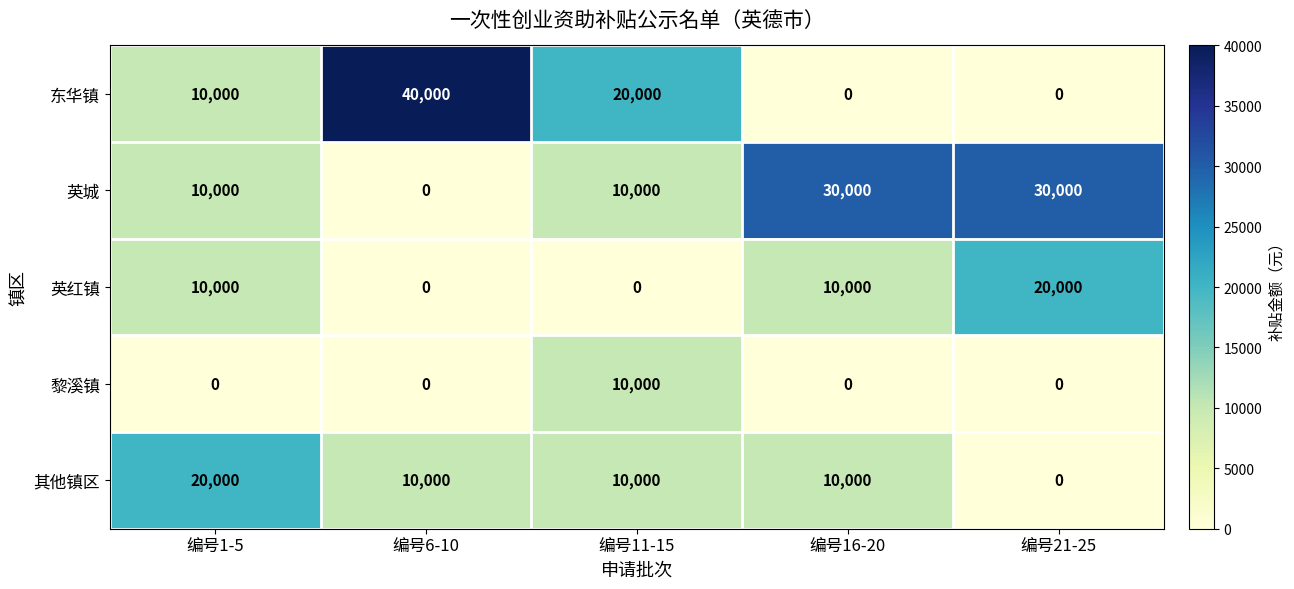

The 东华镇 series shows 20000 at 编号11-15. True or false?

True